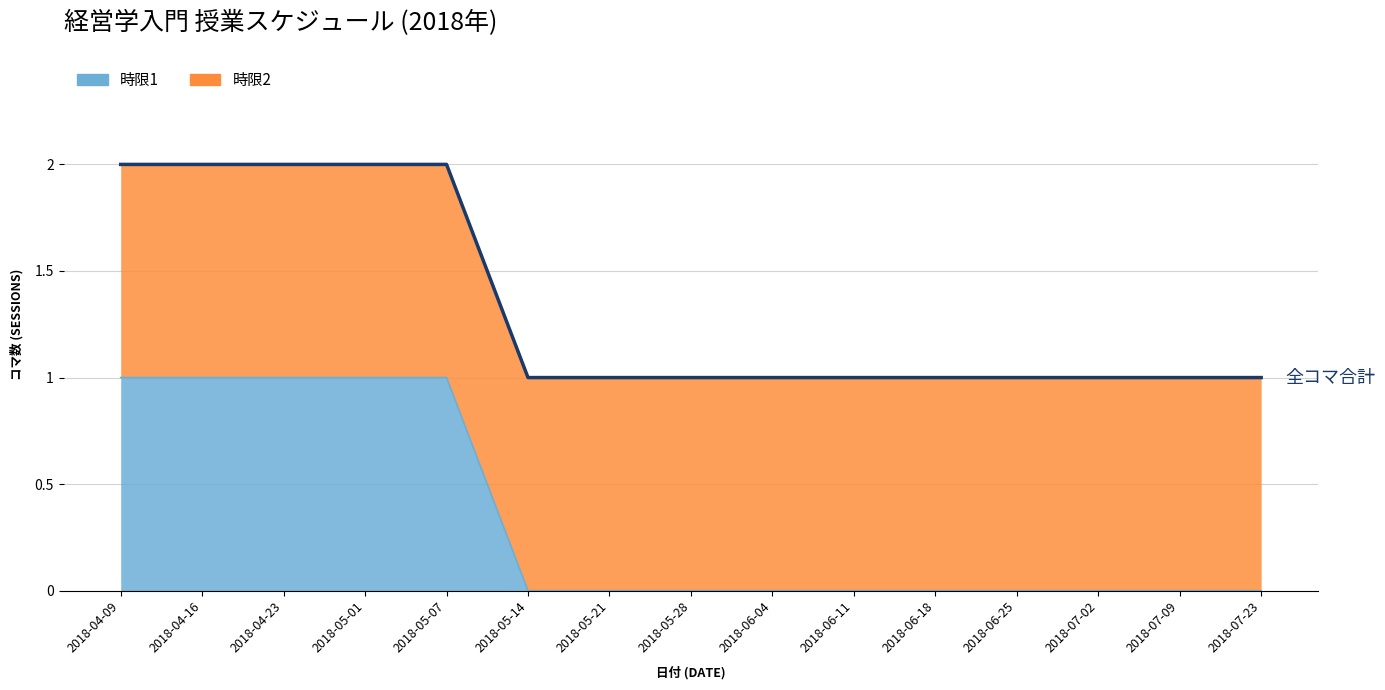

Rank the categories by value from highest to lowest.

2018-04-09, 2018-04-16, 2018-04-23, 2018-05-01, 2018-05-07, 2018-05-14, 2018-05-21, 2018-05-28, 2018-06-04, 2018-06-11, 2018-06-18, 2018-06-25, 2018-07-02, 2018-07-09, 2018-07-23